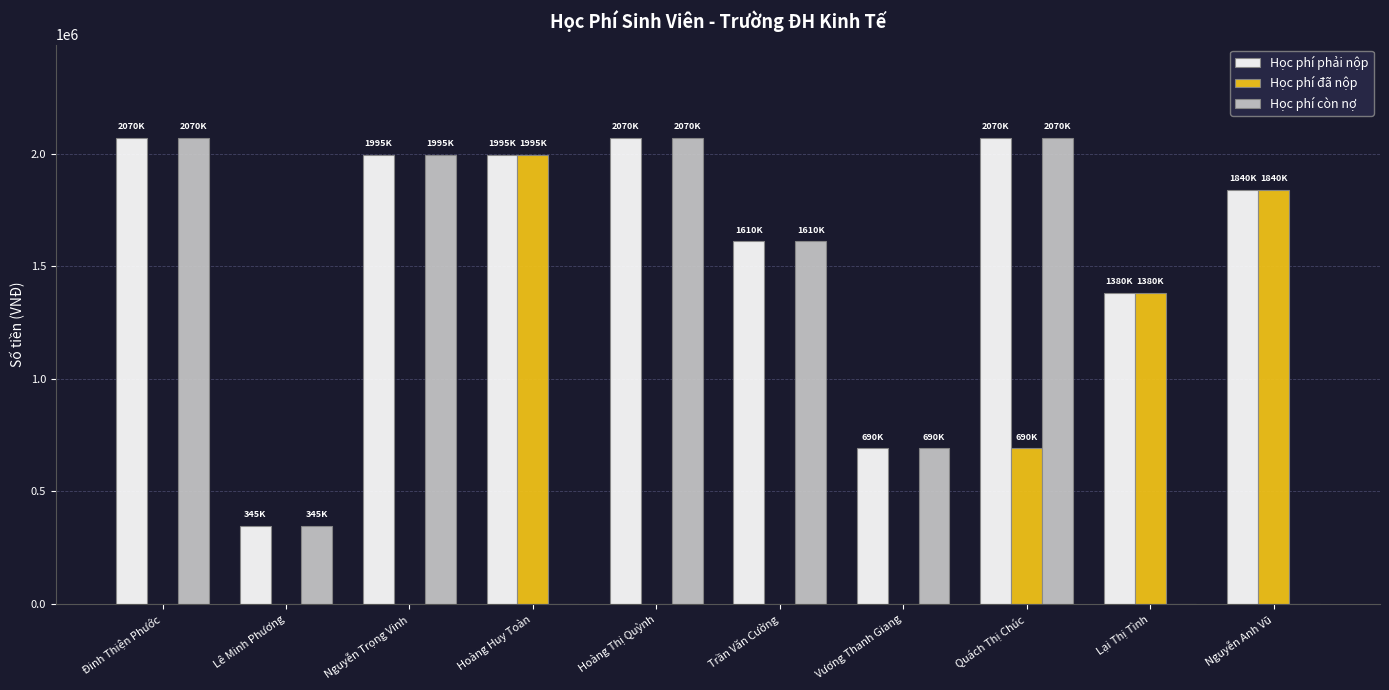

Reading left to right, transcribe all the data shown in this chart.

Học phí phải nộp: 2070000	345000	1995000	1995000	2070000	1610000	690000	2070000	1380000	1840000
Học phí đã nộp: 0	0	0	1995000	0	0	0	690000	1380000	1840000
Học phí còn nợ: 2070000	345000	1995000	0	2070000	1610000	690000	2070000	0	0